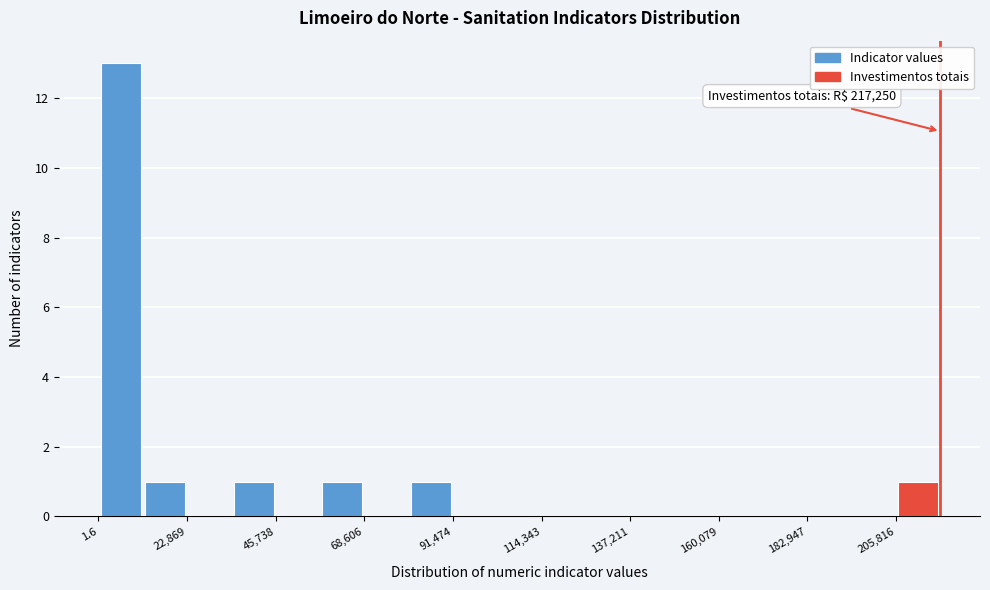

Read against the x-axis, roughly where is the centre of the tallest bar?

5000